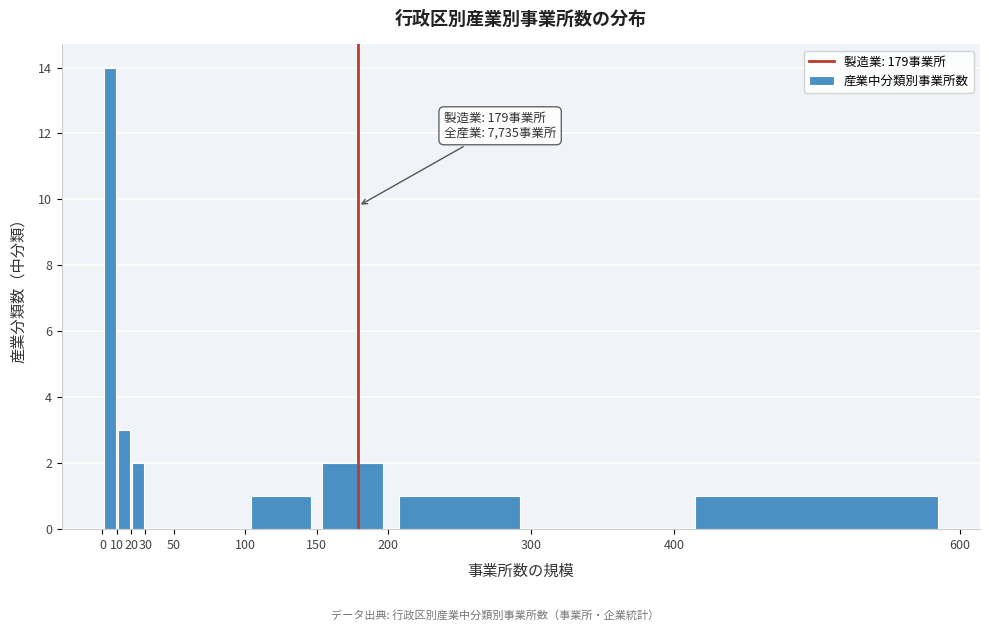

Over which range of the x-axis is the bar tallest?

0 to 10